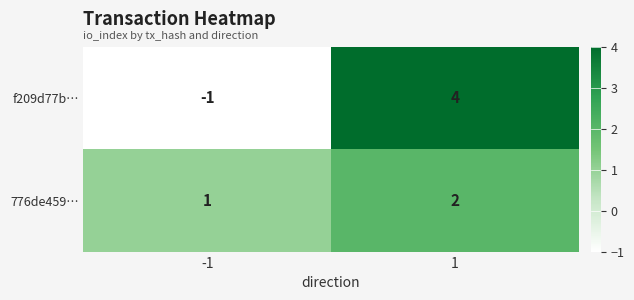

At -1, list the series in order from largest to smallest.

776de459…, f209d77b…